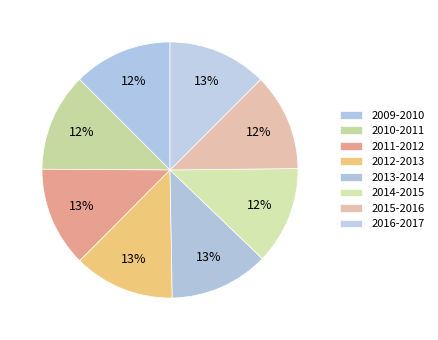

What is the smallest slice in the pie chart?

2015-2016